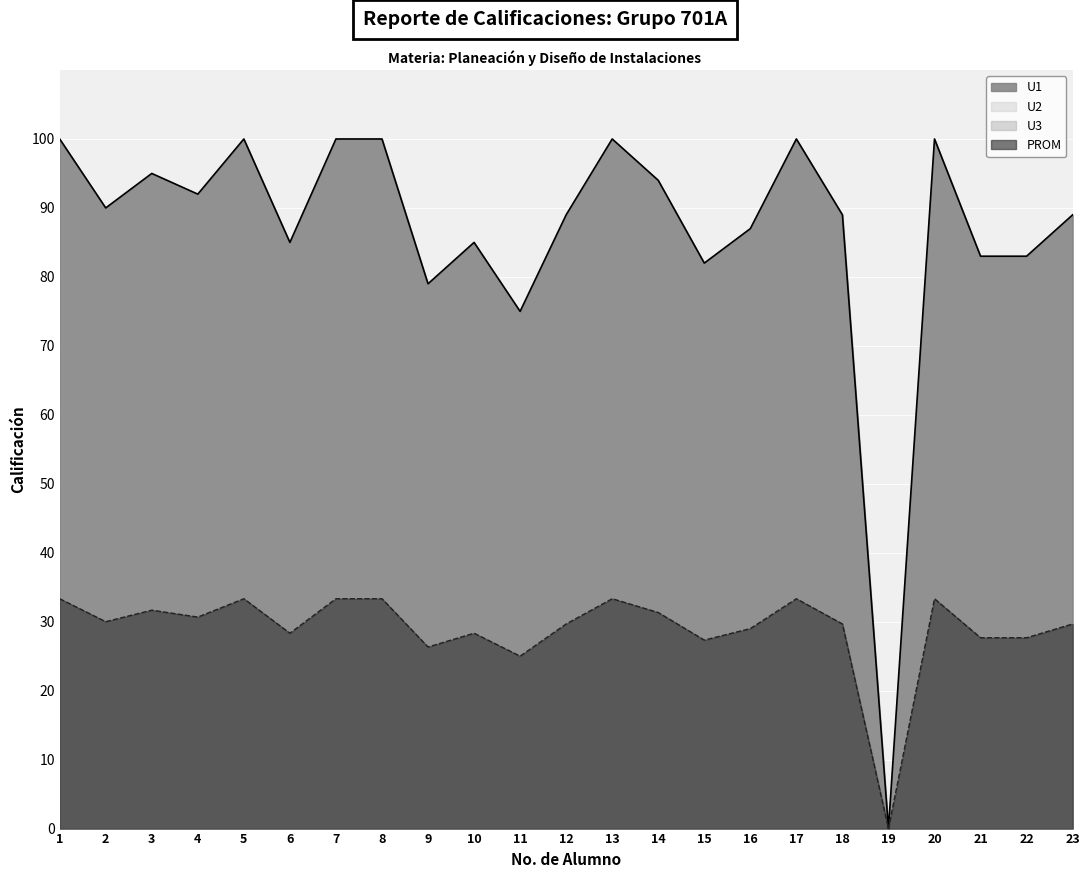

Is it true that U1 equals 79.0 at 9?

True